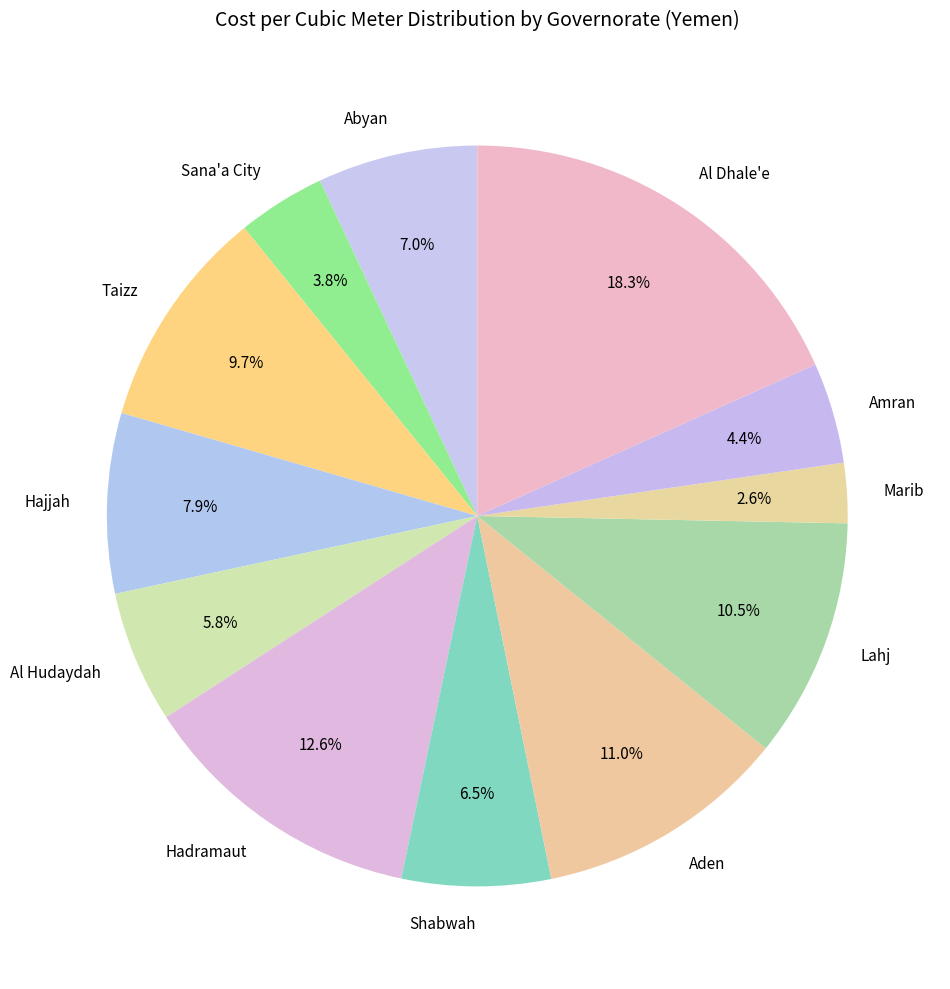

Is the sum of Aden and Al Dhale'e greater than half?

No